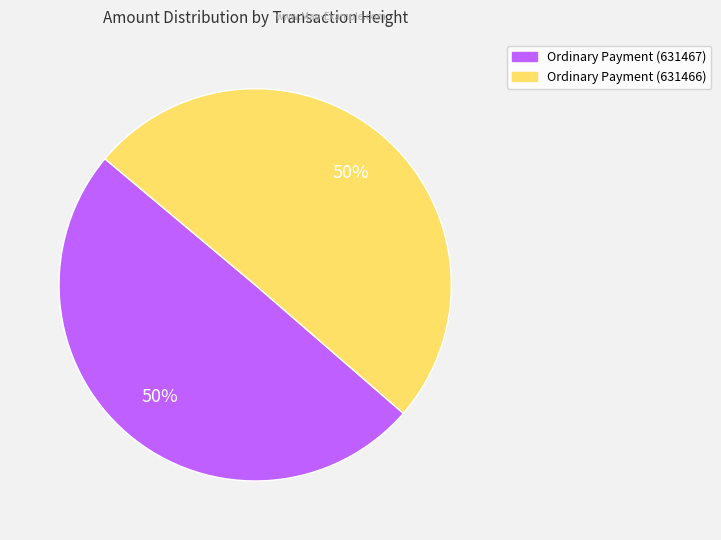

Approximately how many times larger is the value at Ordinary Payment (631467) compared to Ordinary Payment (631466)?

1.0